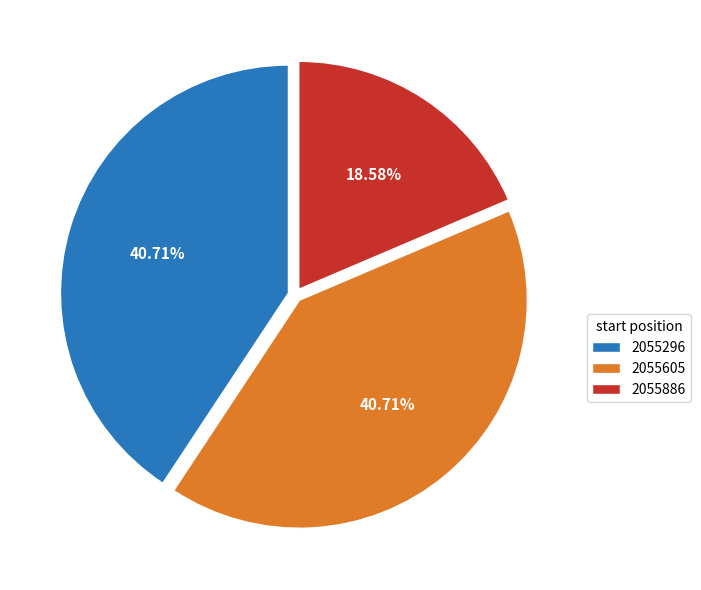

Does 2055886 represent more than half of the total?

No